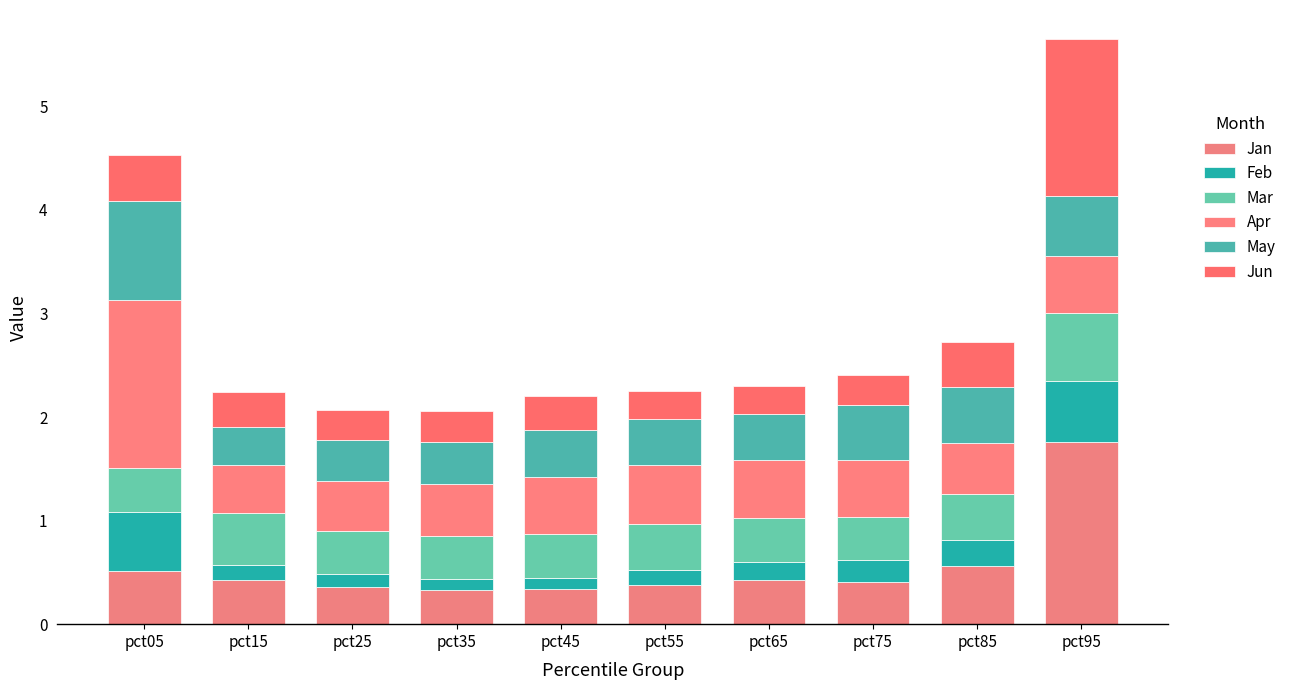

Are the bars horizontal?

No